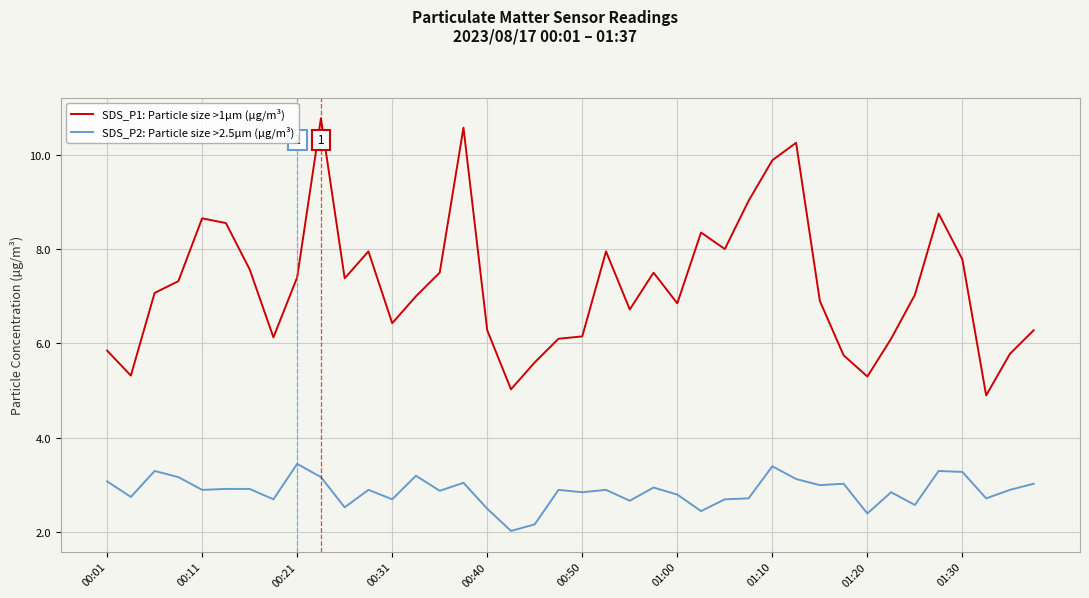

What is the lowest value of the SDS_P1: Particle size >1µm (µg/m³) series?

4.9